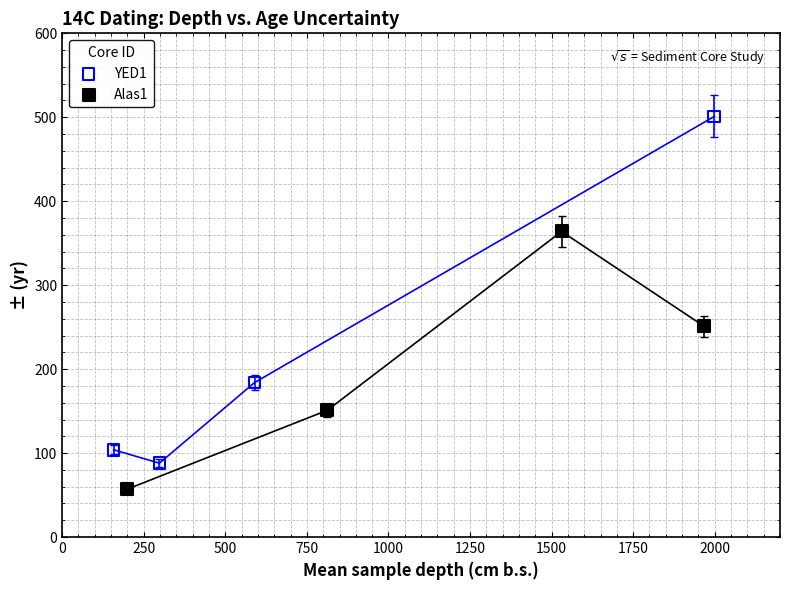

Which series has the widest spread of Y values?

YED1